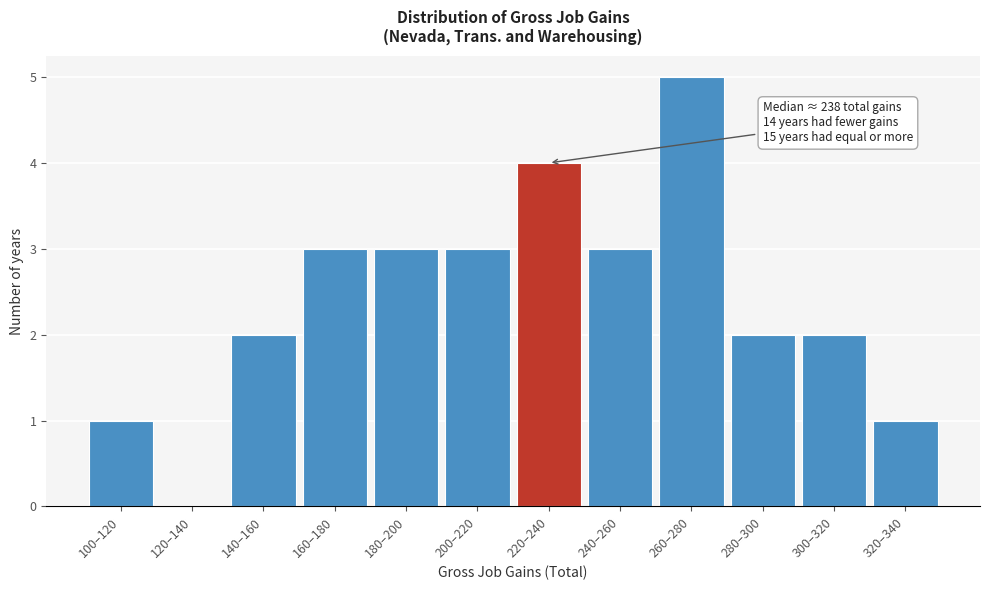

Reading right to left, what are all the values shown in this chart?

320–340=1	300–320=2	280–300=2	260–280=5	240–260=3	220–240=4	200–220=3	180–200=3	160–180=3	140–160=2	120–140=0	100–120=1